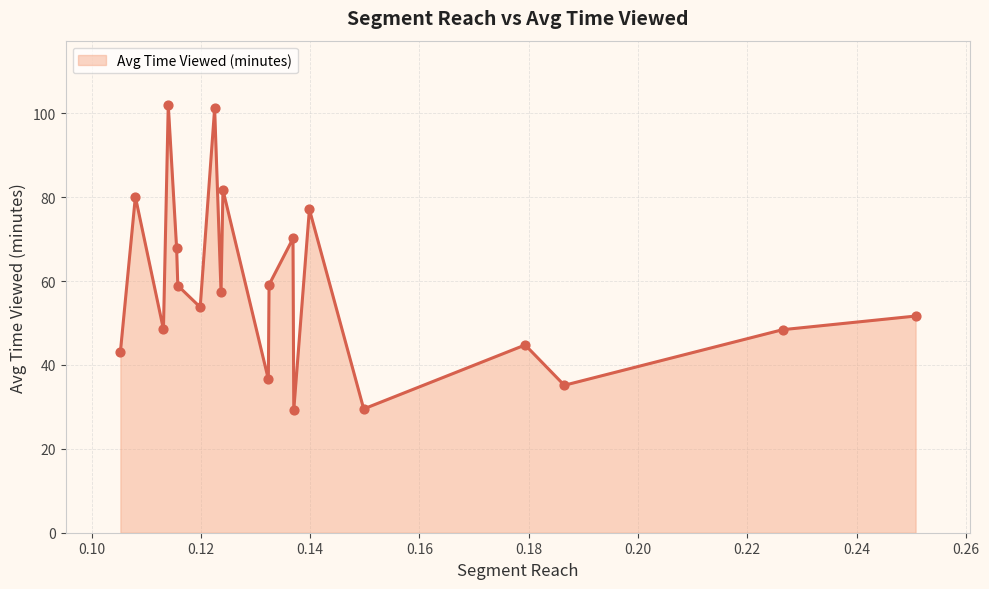

What is the difference between the maximum and minimum values?

72.8